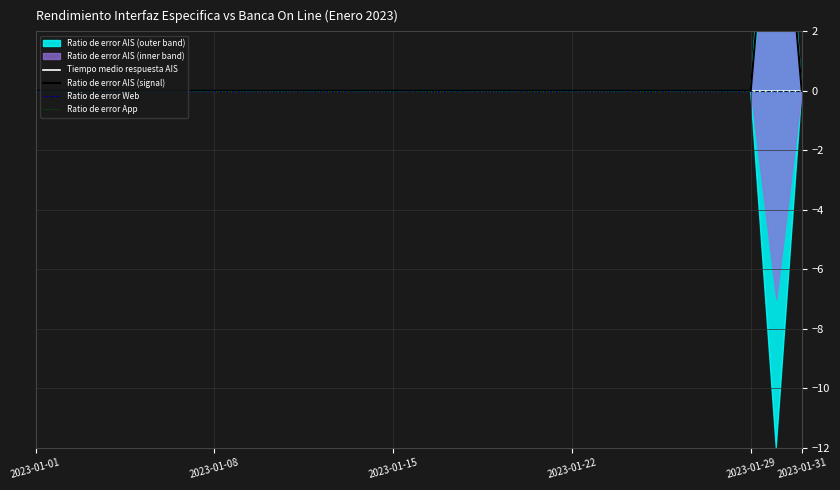

Which category has the highest value across all series?

29